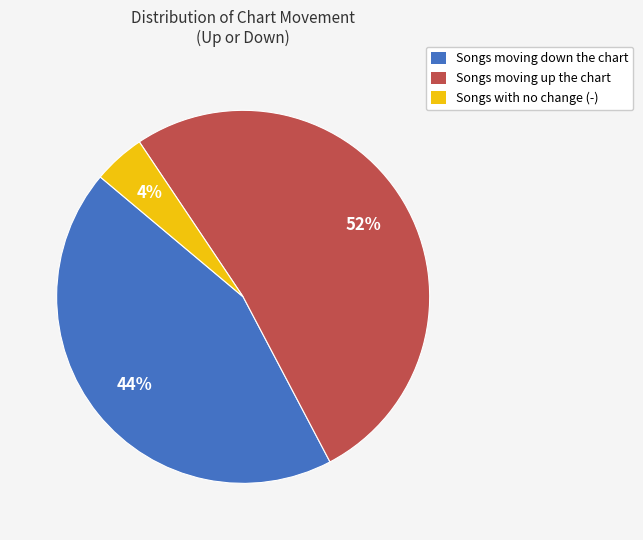

Combined, do Songs moving up the chart and Songs moving down the chart account for over 50%?

Yes